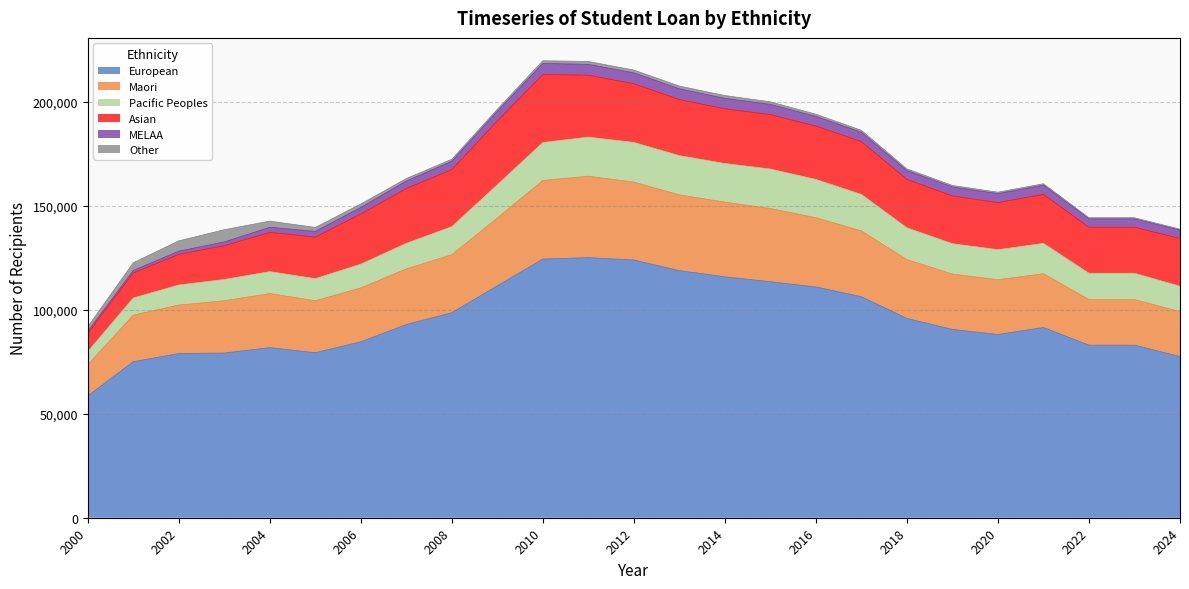

What is the difference between the maximum and minimum values in the Maori series?

24129